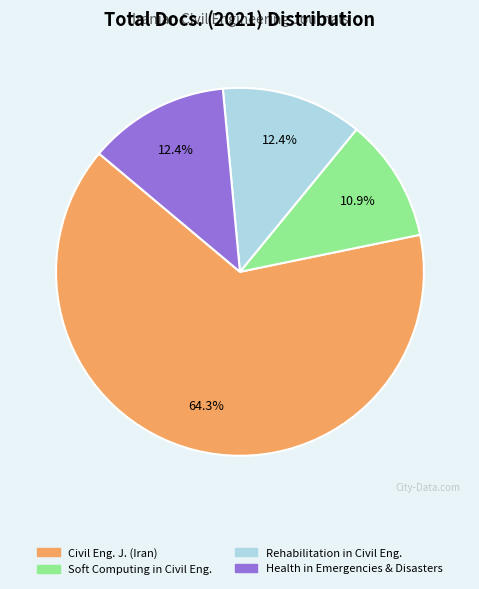

Count the number of slices in the pie.

4